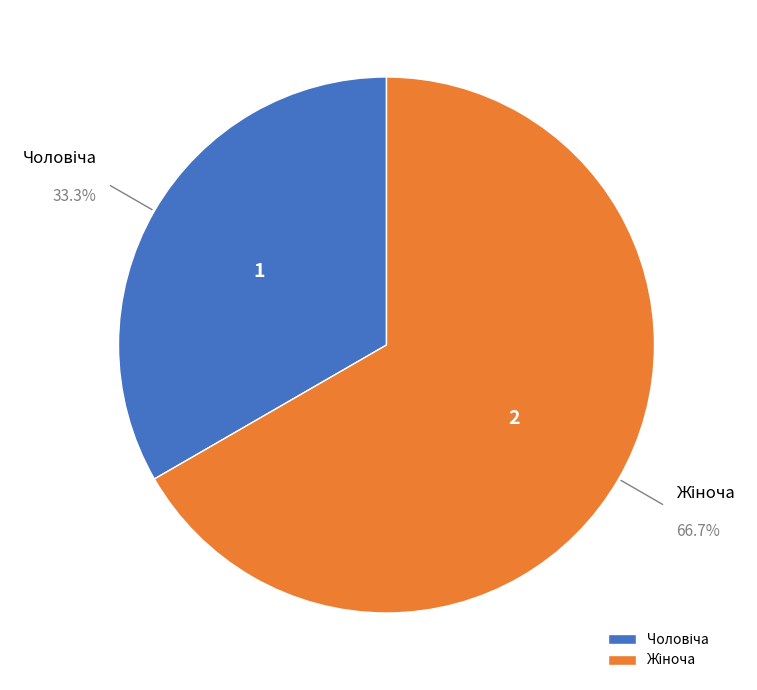

Count the number of slices in the pie.

2